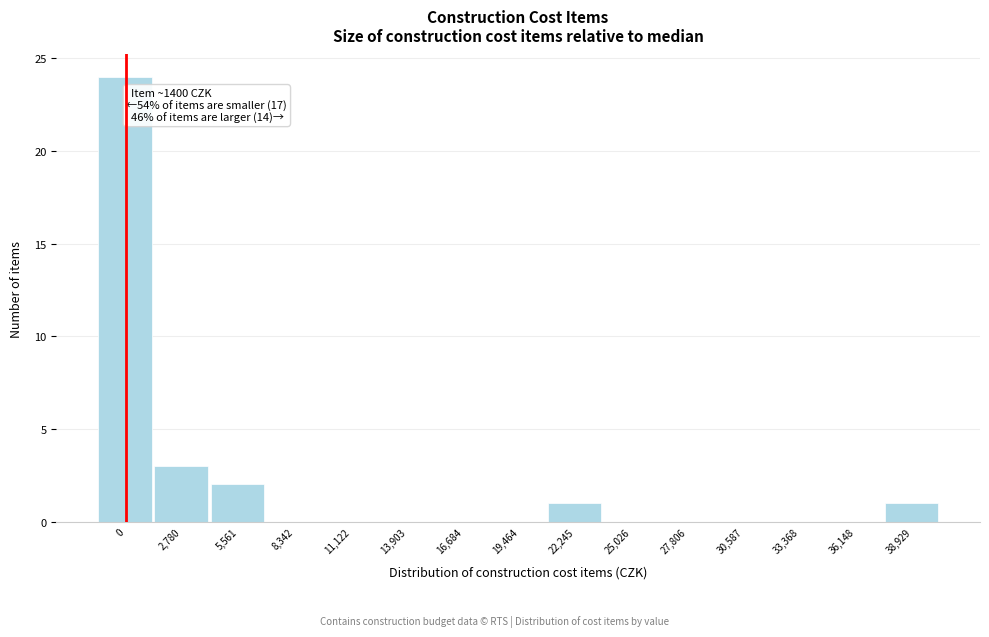

Reading right to left, transcribe all the data shown in this chart.

38,929=1	36,148=0	33,368=0	30,587=0	27,806=0	25,026=0	22,245=1	19,464=0	16,684=0	13,903=0	11,122=0	8,342=0	5,561=2	2,780=3	0=24